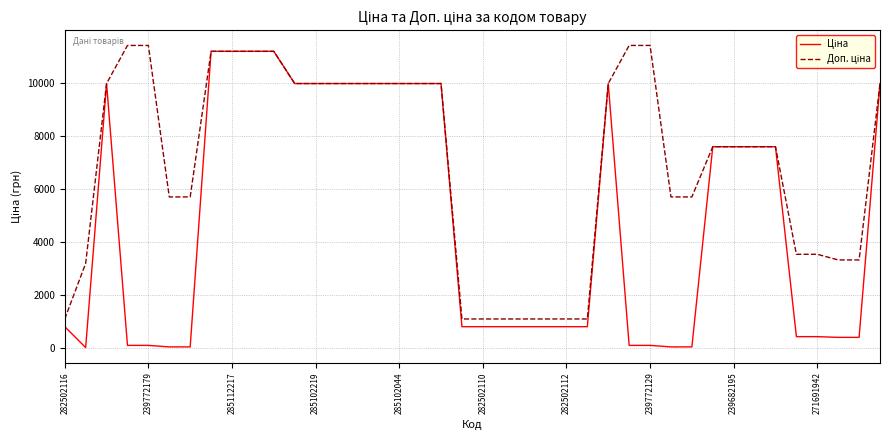

What is the maximum value shown in the chart?

11410.0